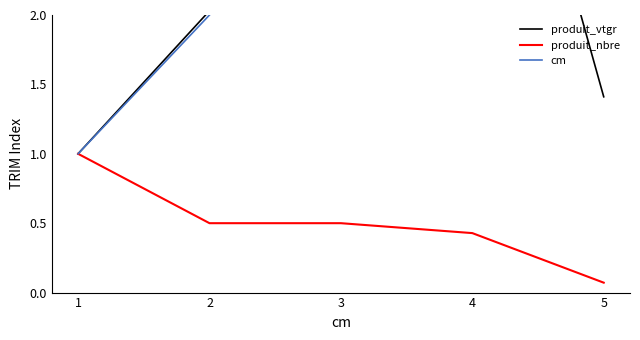

What is the sum of the produit_vtgr values at 5 and 4?

6.2